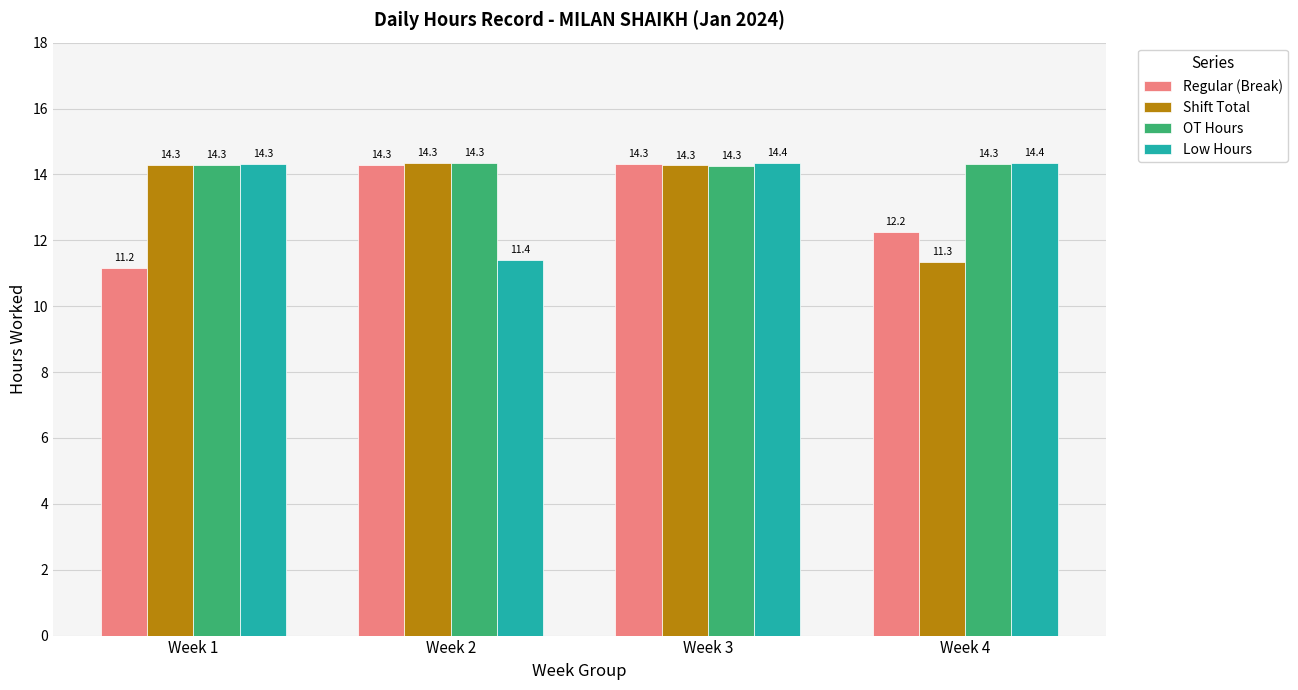

Count the OT Hours values in the range 14 to 15.

4